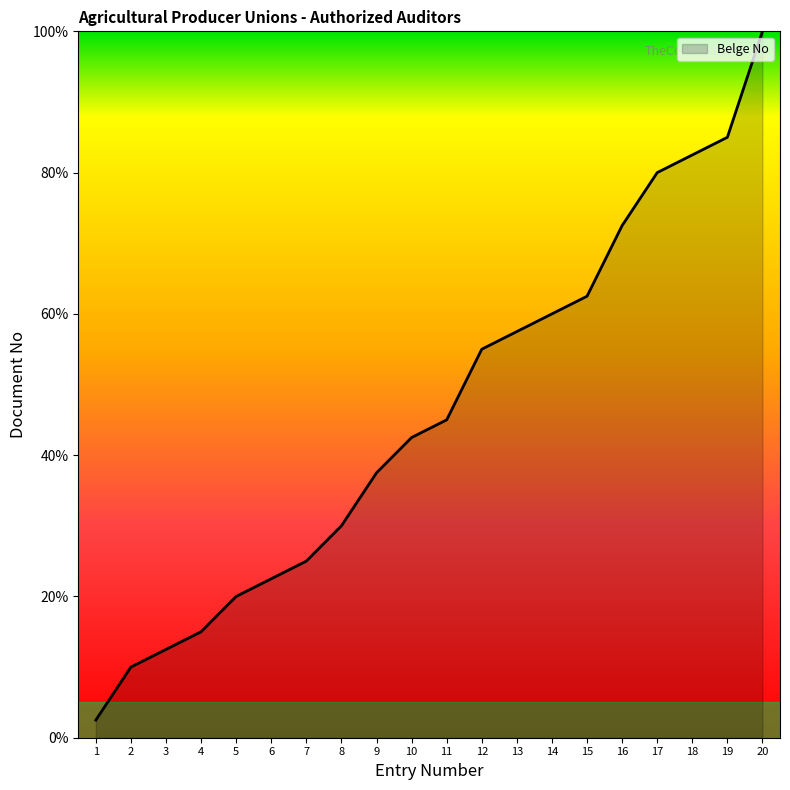

Which has a higher value, 8 or 7?

8